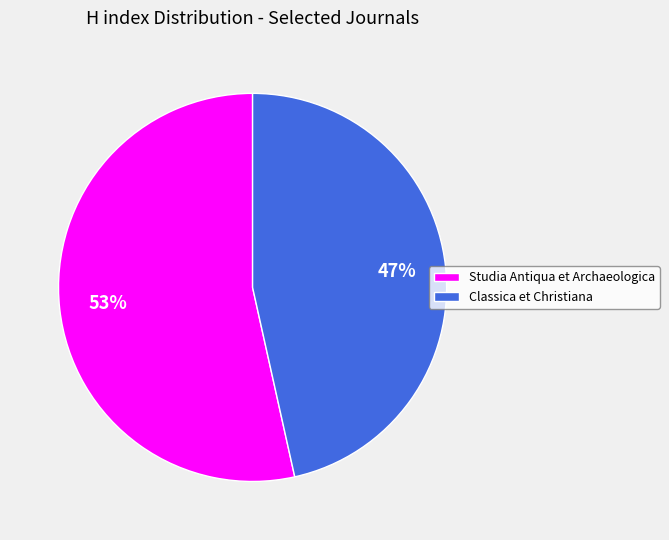

True or false: Studia Antiqua et Archaeologica accounts for 43% of the total.

False